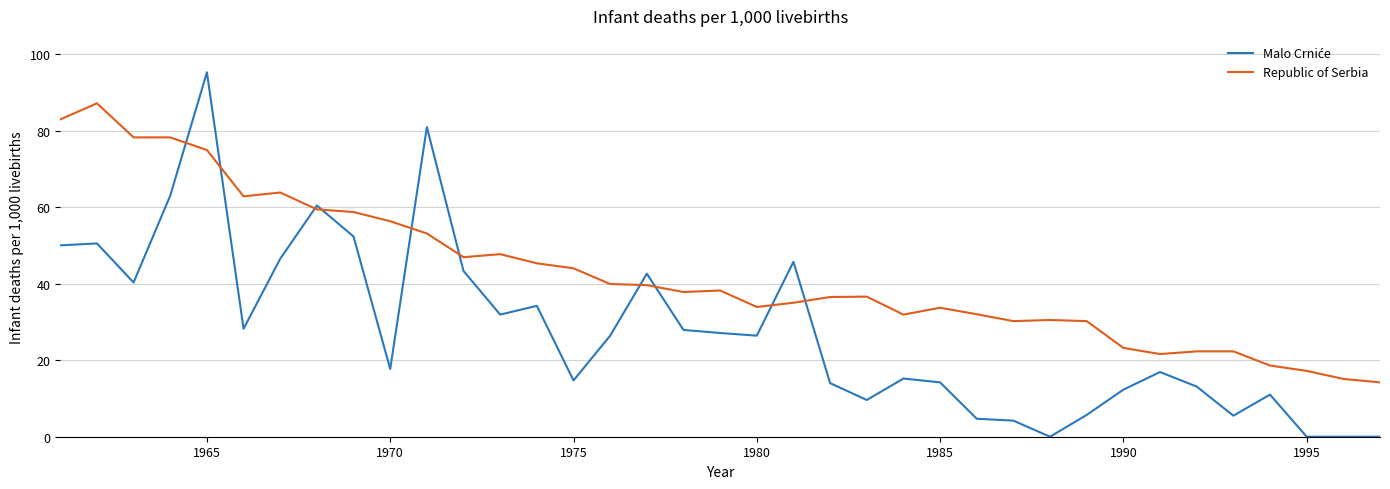

Which series has the largest total across all categories?

Republic of Serbia